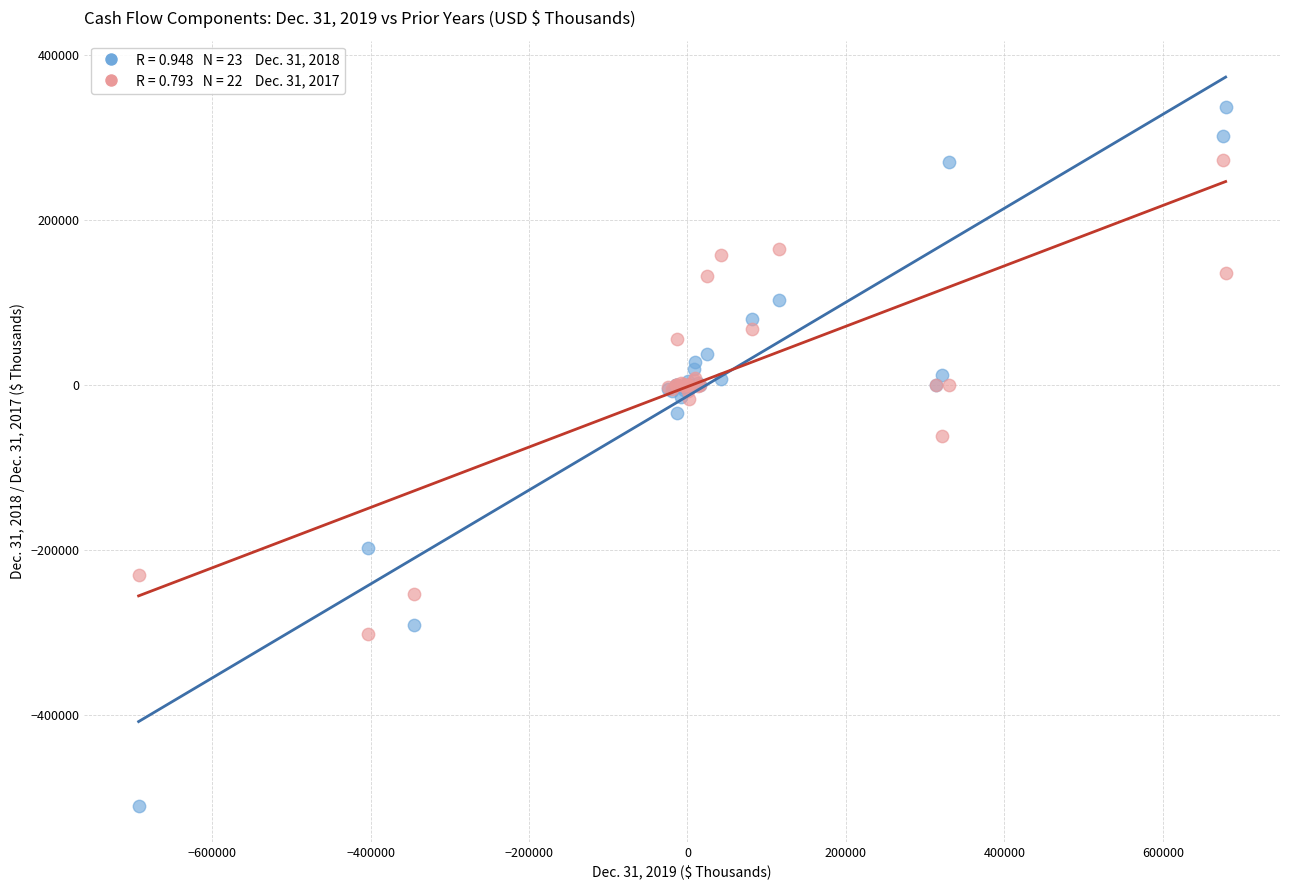

Across all series, what Y value is closest to -86471?

-61566